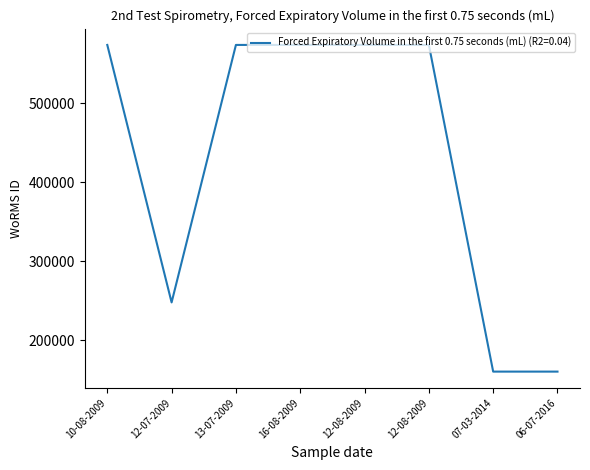

What is the difference between the maximum and minimum values?

413335